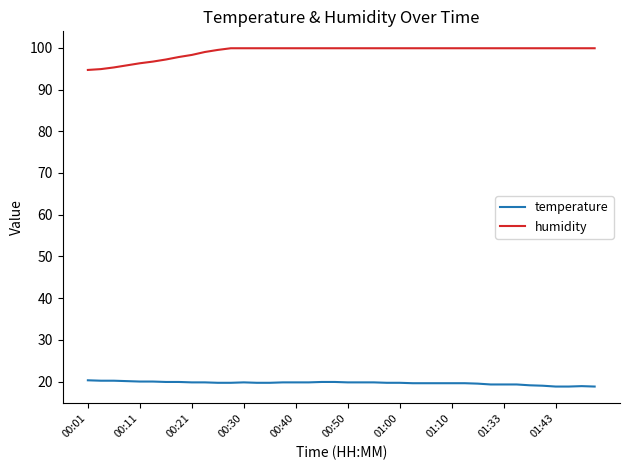

True or false: temperature and humidity intersect in this chart.

False